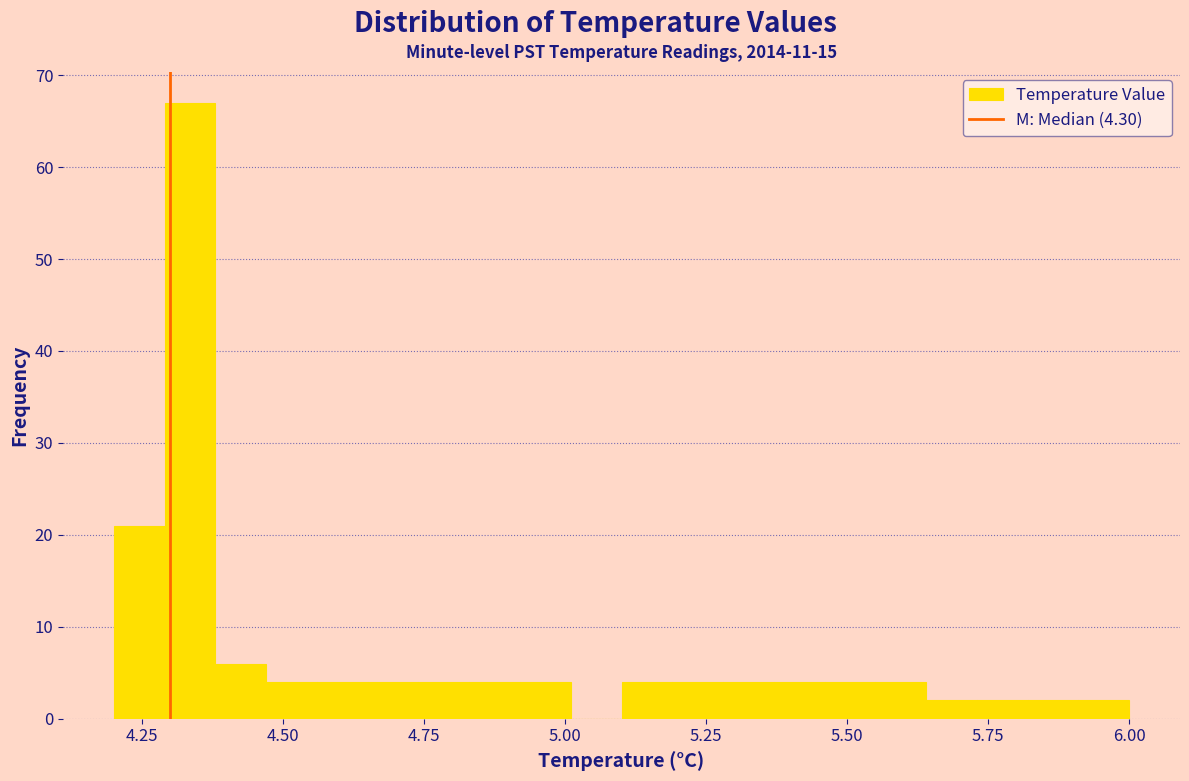

Around what value on the x-axis is the tallest bar? Give the approximate position of its centre, as read against the axis.

4.35